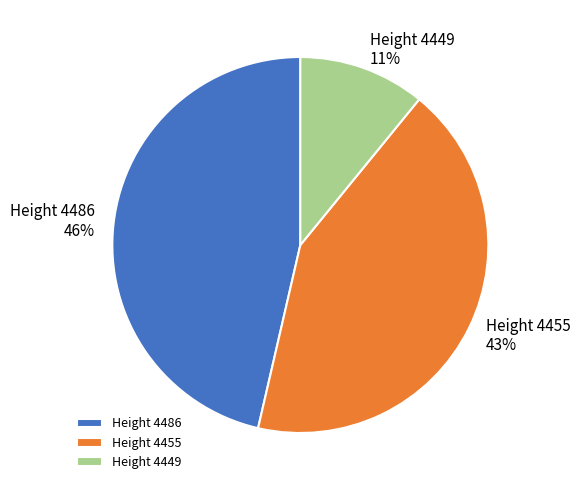

Which category has the smallest portion of the pie?

Height 4449